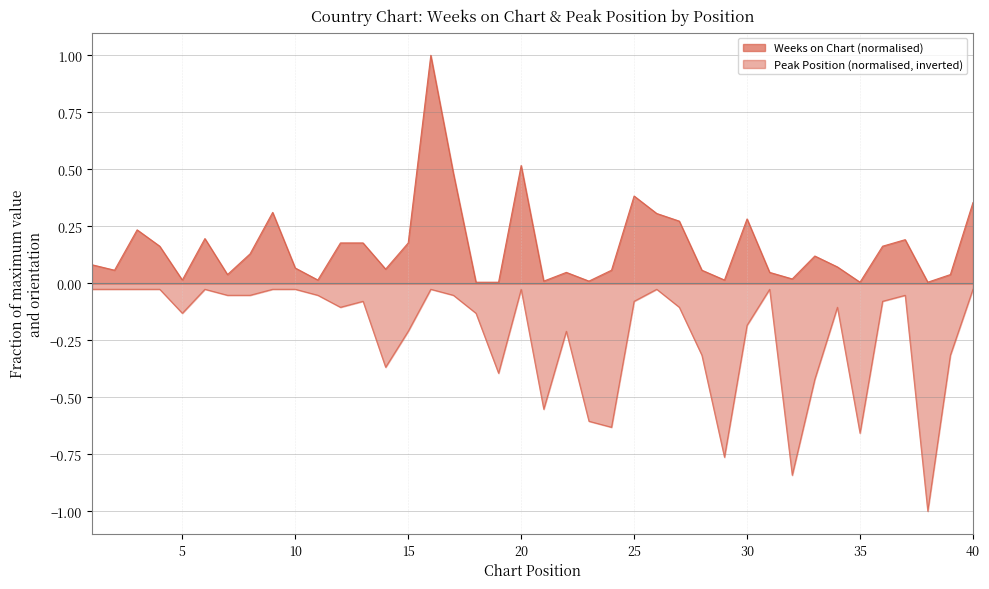

What is the difference between the maximum and minimum values in the Weeks on Chart series?

1.0